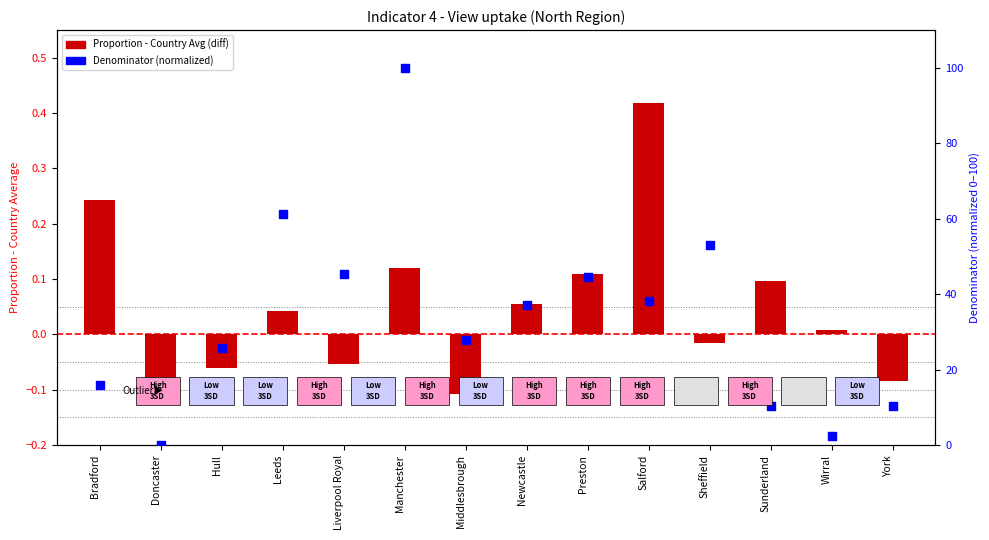

Is the value of Proportion - Country Avg (diff) at Sheffield greater than the value of Denominator (normalized) at Salford?

No